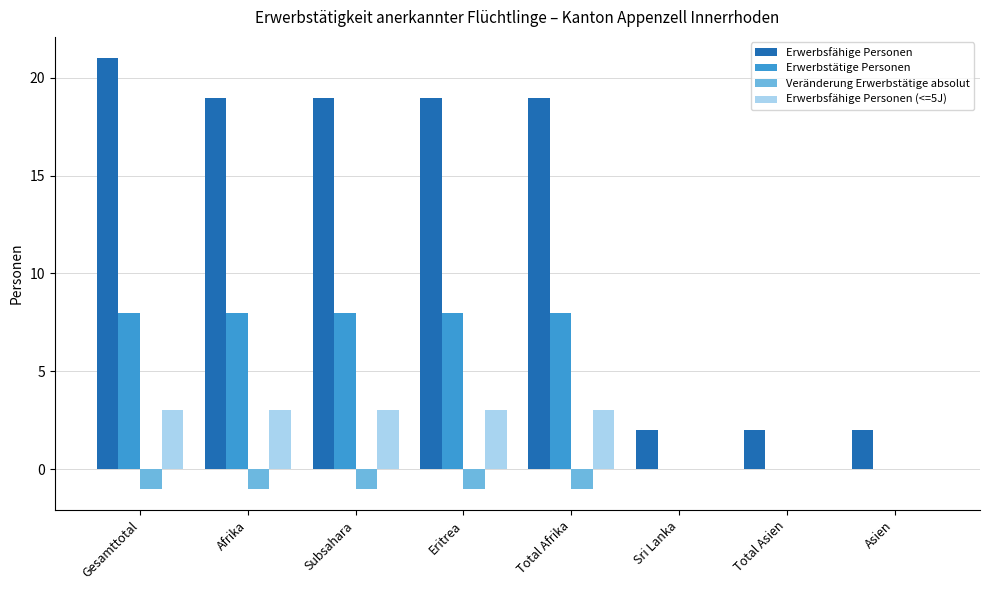

Is the value of Erwerbsfähige Personen at Asien greater than the value of Erwerbstätige Personen at Eritrea?

No